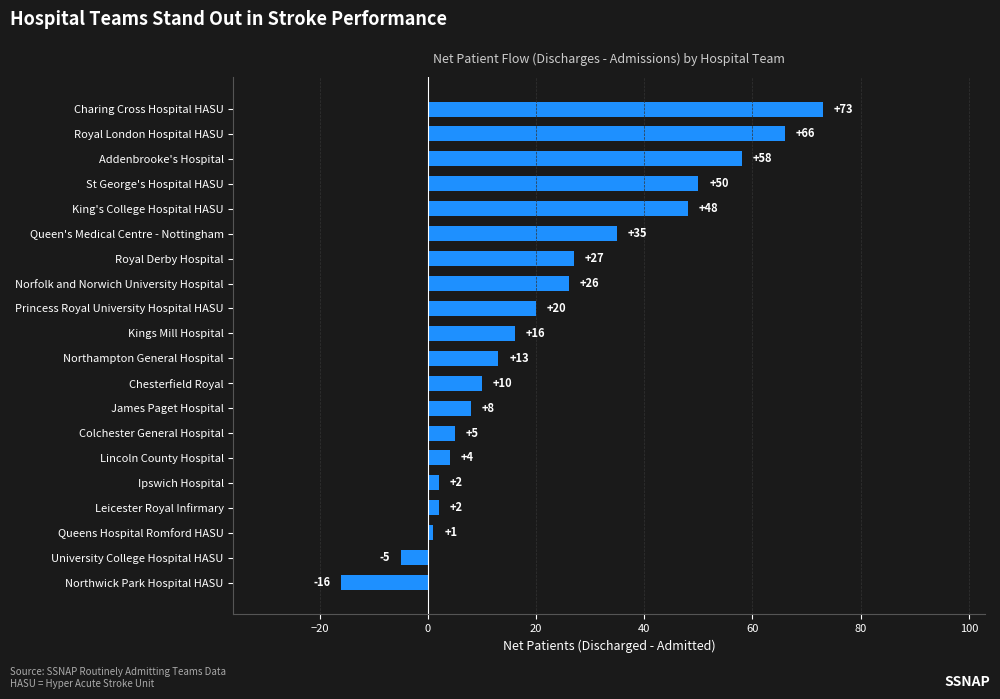

Between Northwick Park Hospital HASU and St George's Hospital HASU, which is larger?

St George's Hospital HASU